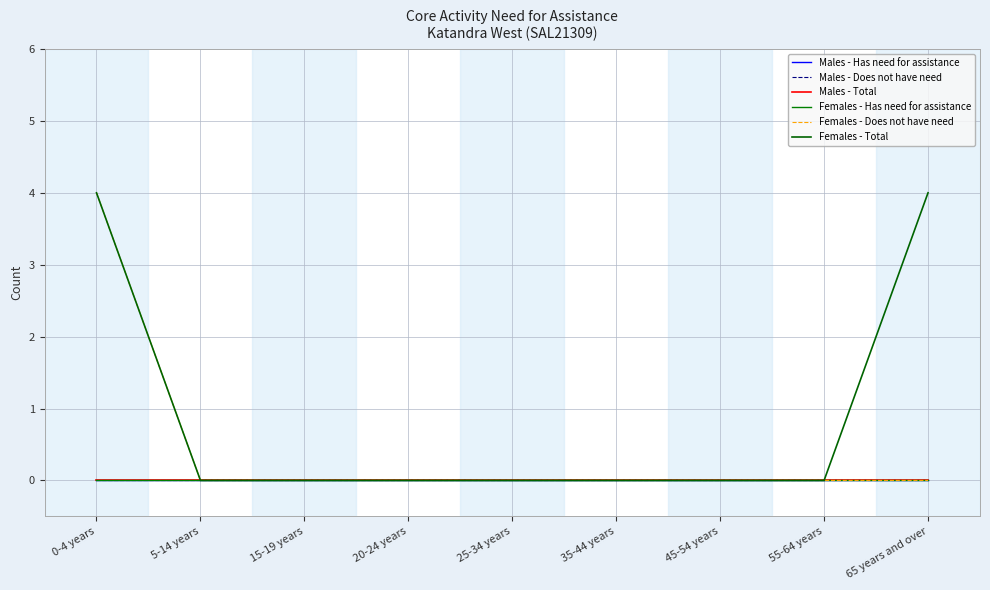

At which category is the sum across all series the highest?

0-4 years